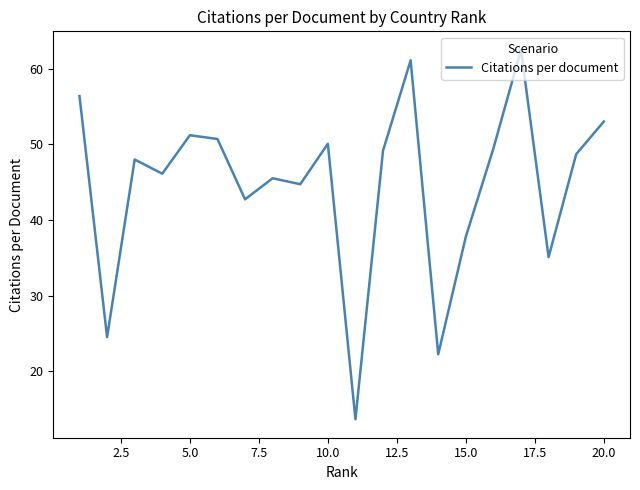

What is the greatest value displayed?

62.5